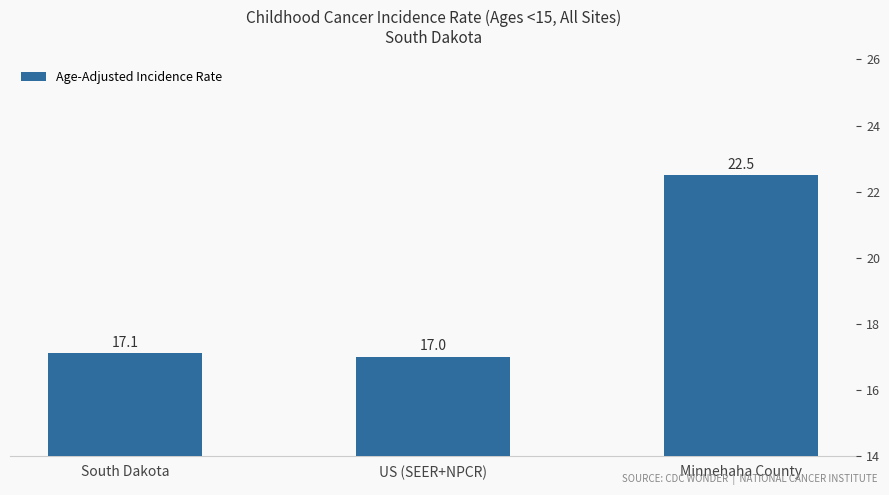

What is the smallest value displayed?

17.0